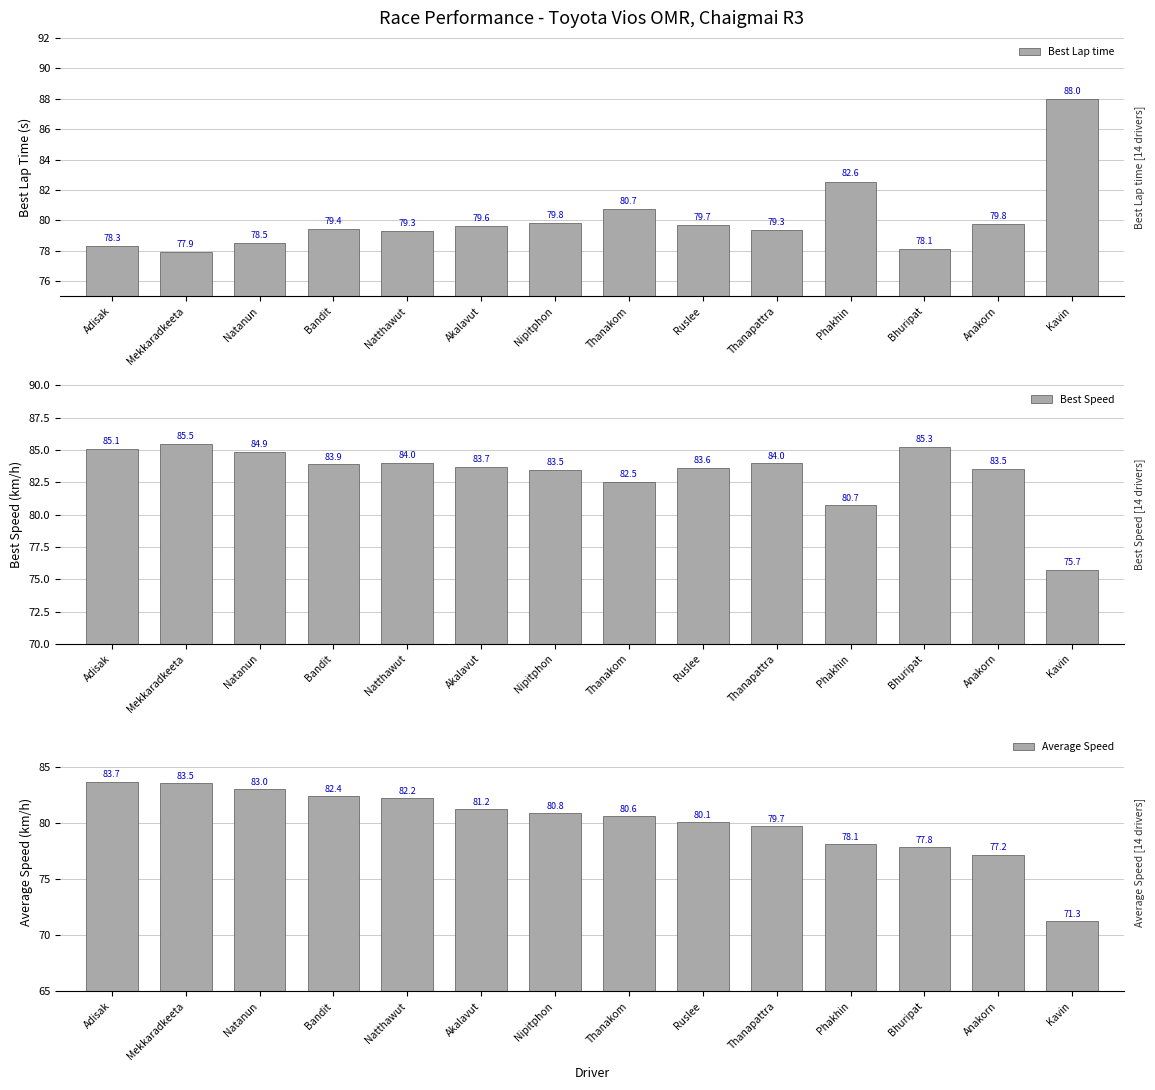

Does the chart contain stacked bars?

No